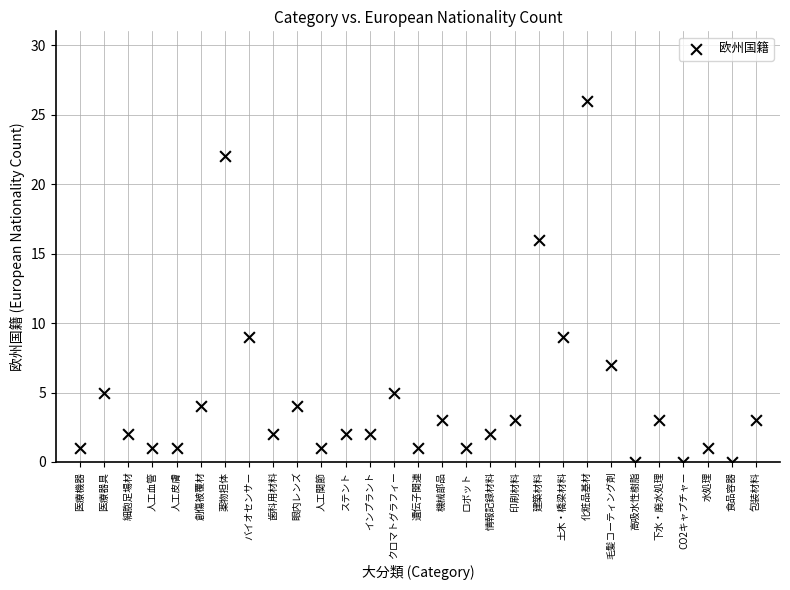

What is the range of Y values (max minus min)?

26